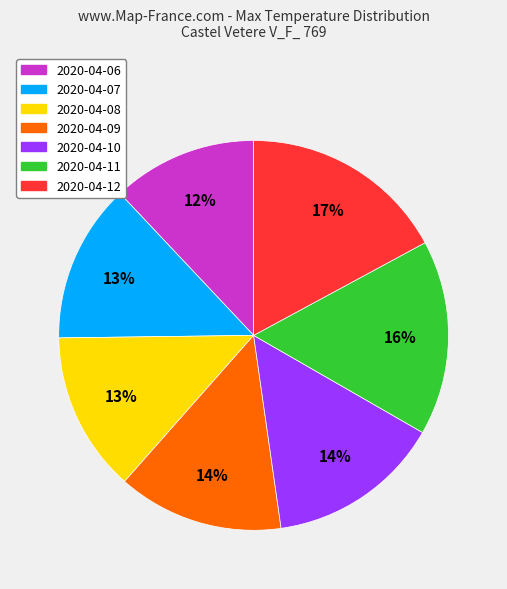

What is the ratio of the value at 2020-04-12 to the value at 2020-04-10?

1.2